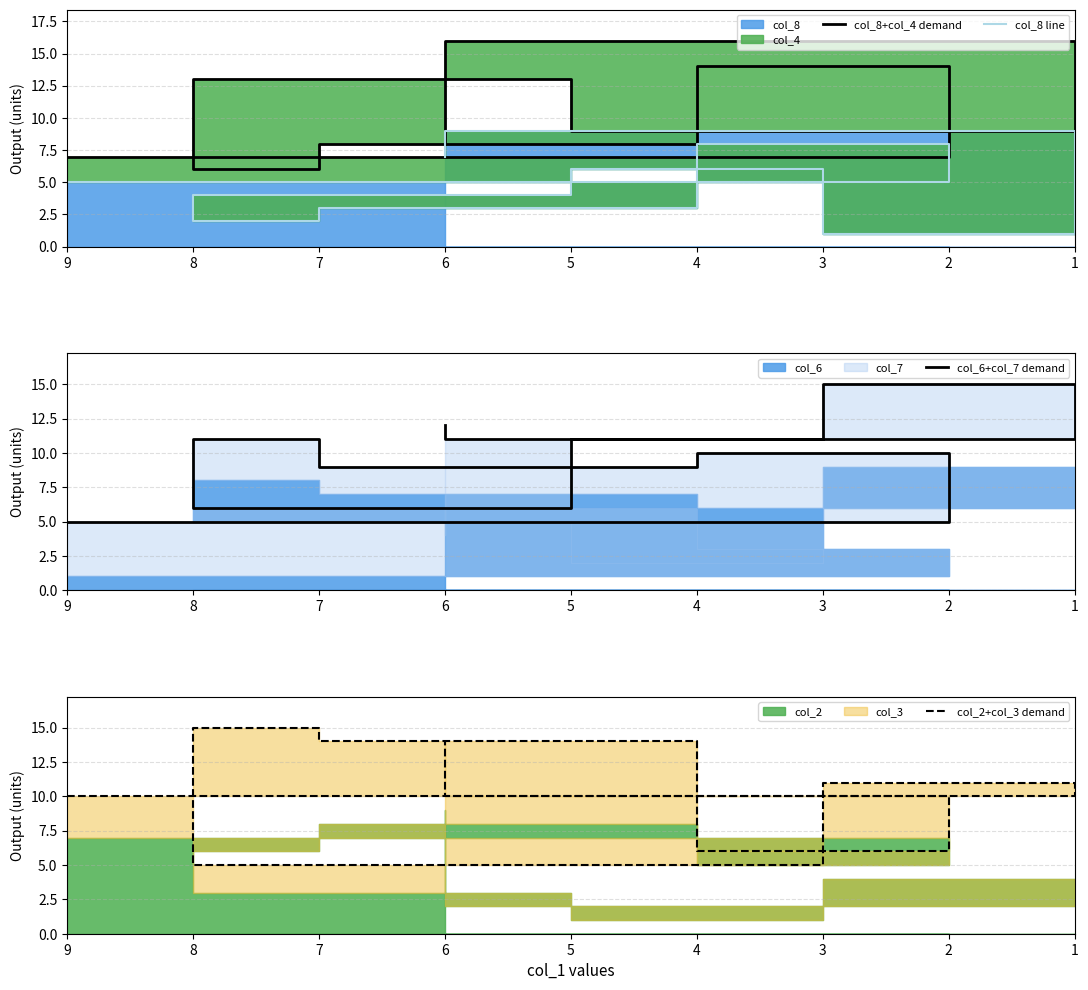

What is the difference between the second highest and minimum values in the col_2+col_3 demand series?

9